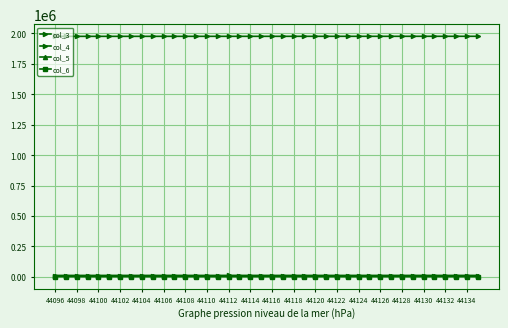

True or false: col_6 and col_5 cross at least once.

False